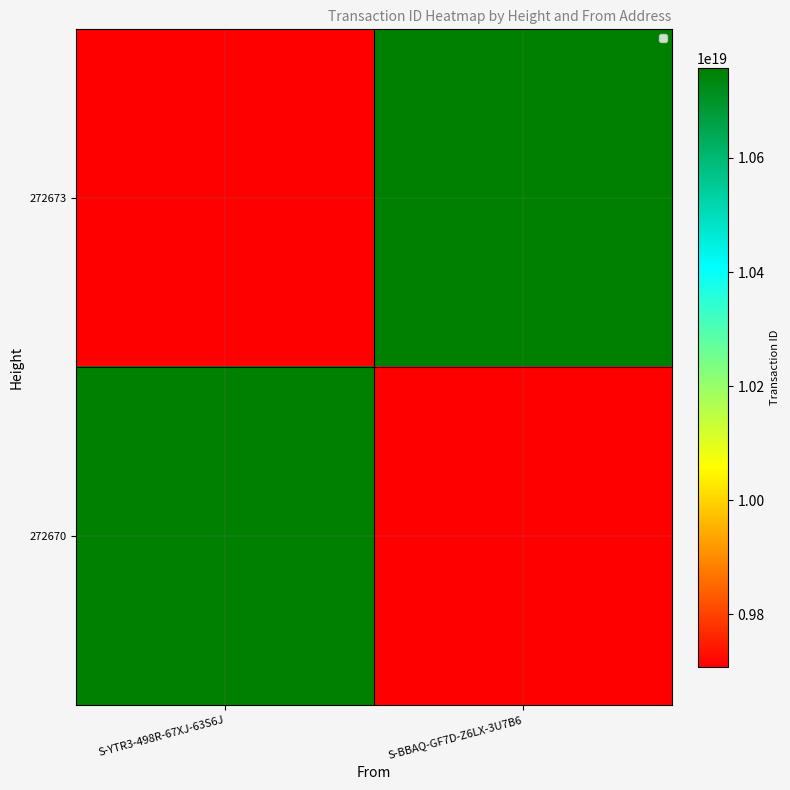

Rank the series by their maximum value, from lowest to highest.

272673, 272670